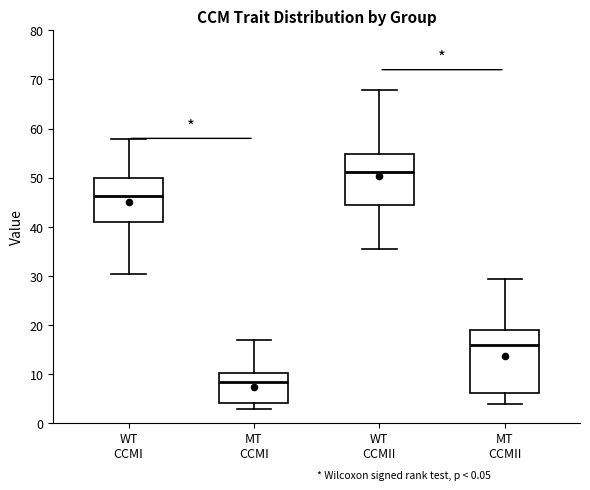

Reading left to right, transcribe this box plot: for each box, give where its median line is, the range the box spans, and where its two whiskers end, as read against the y-axis. The values are not printed on the chart, so give them approximately, as read against the axis.

WT CCMI: median 46, box 41 to 50, whiskers 30 to 58
MT CCMI: median 8, box 4 to 10, whiskers 3 to 17
WT CCMII: median 51, box 44 to 55, whiskers 36 to 68
MT CCMII: median 16, box 6 to 19, whiskers 4 to 29